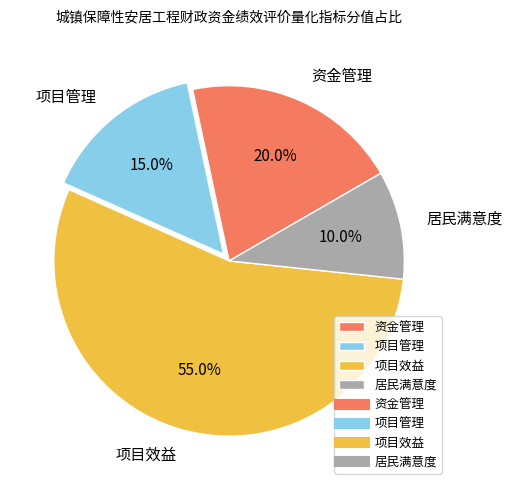

Between 项目管理 and 资金管理, which is larger?

资金管理